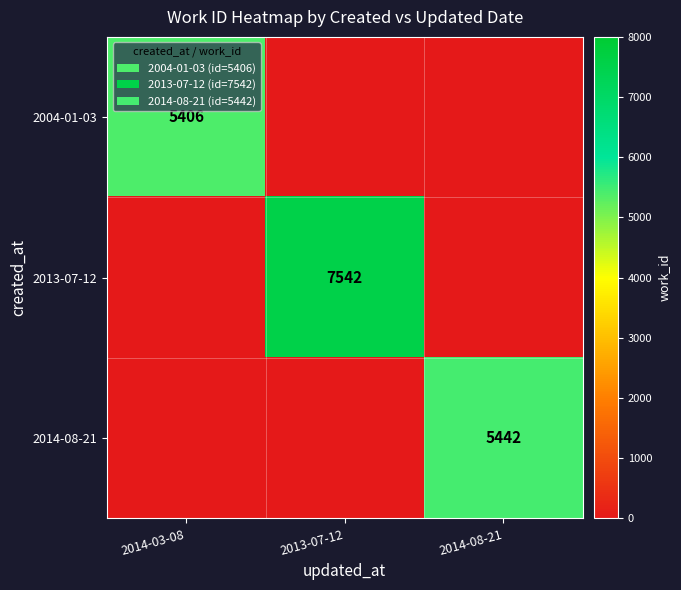

At which category does the chart reach its minimum across all series?

2013-07-12